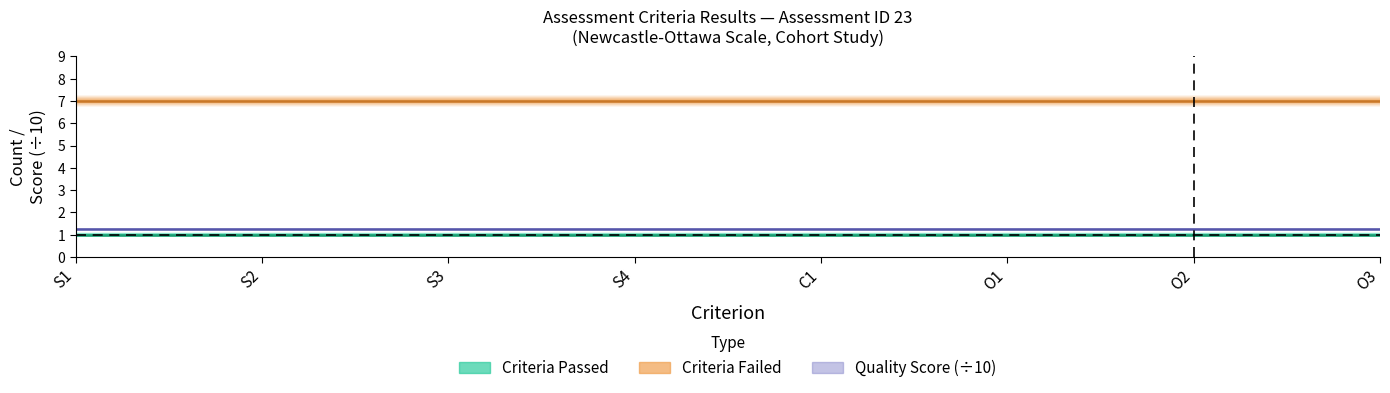

True or false: Quality_Score_Percent and Criteria_Failed cross at least once.

False